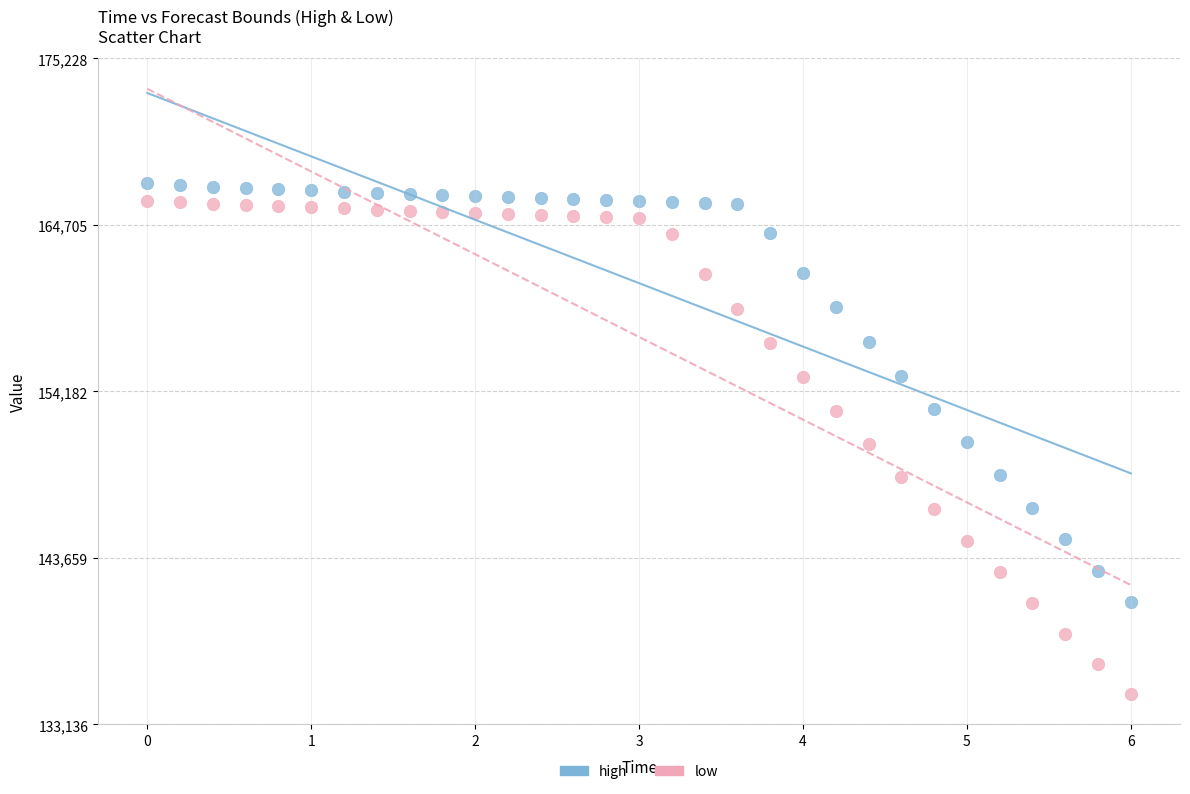

What is the X range (max minus min) for the scatter plot?

6.0